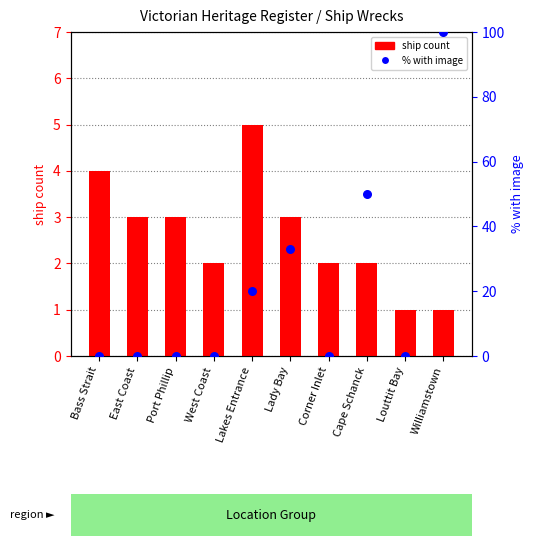

At how many categories does at least one series exceed 66?

1